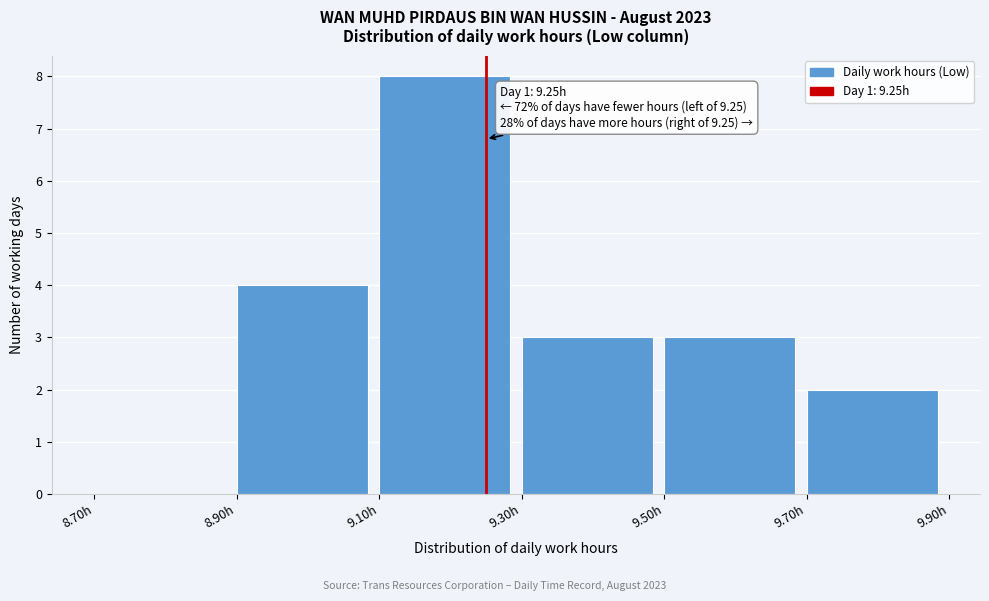

Over which range of the x-axis is the bar tallest?

9.1 to 9.3